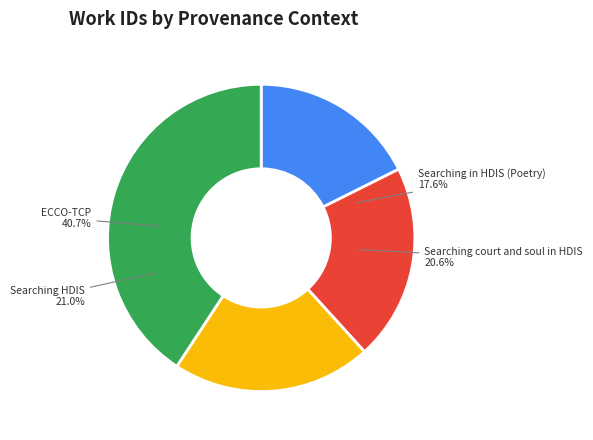

Count the number of slices in the pie.

4